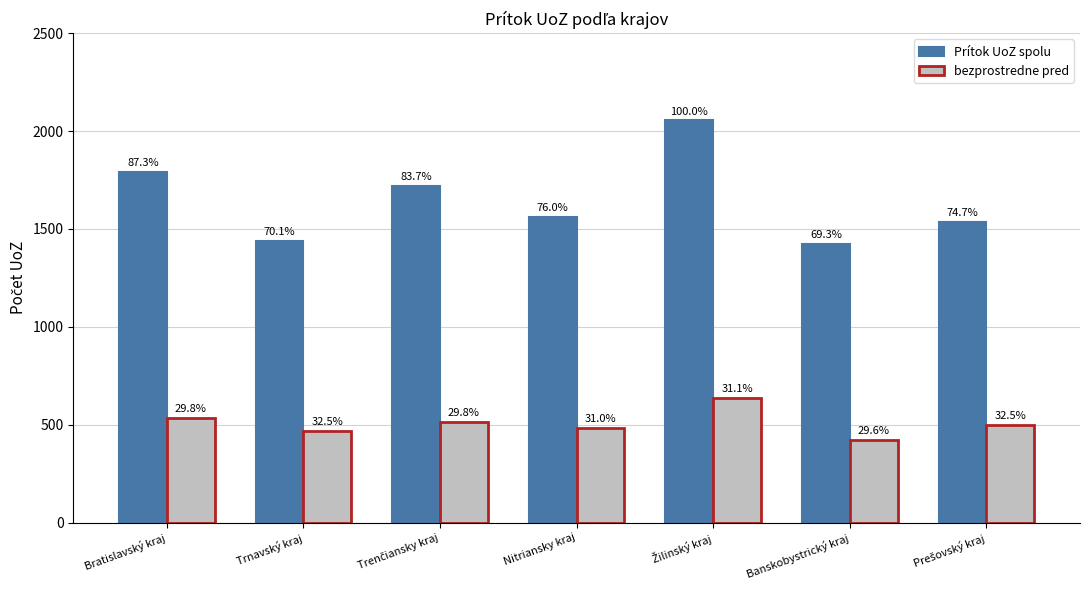

Is it true that Prítok UoZ spolu equals 1793 at Bratislavský kraj?

True